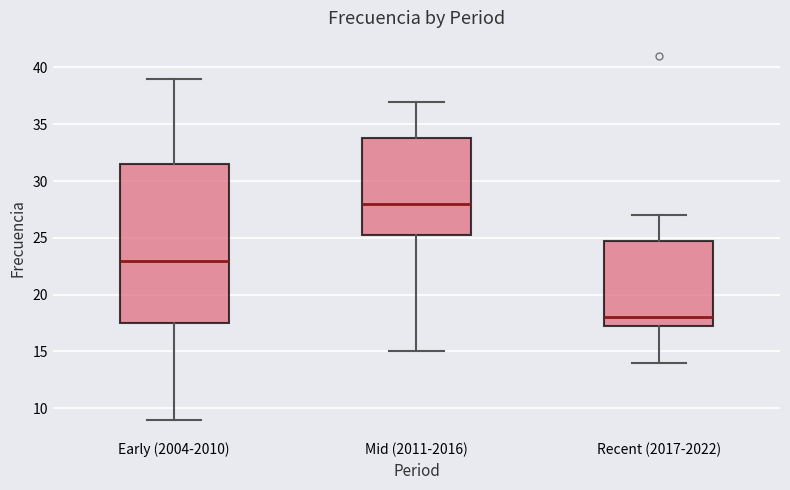

Where does the lower whisker of the box for Early (2004-2010) end on the y-axis? The values are not printed on the chart, so give them approximately, as read against the axis.

9.0